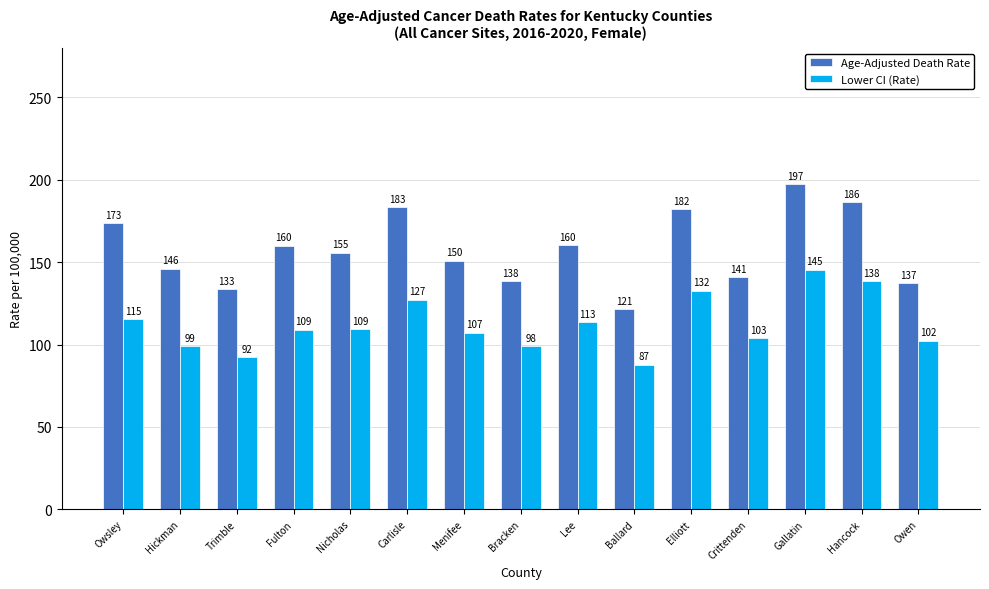

Which series has the largest range (max minus min)?

Age-Adjusted Death Rate